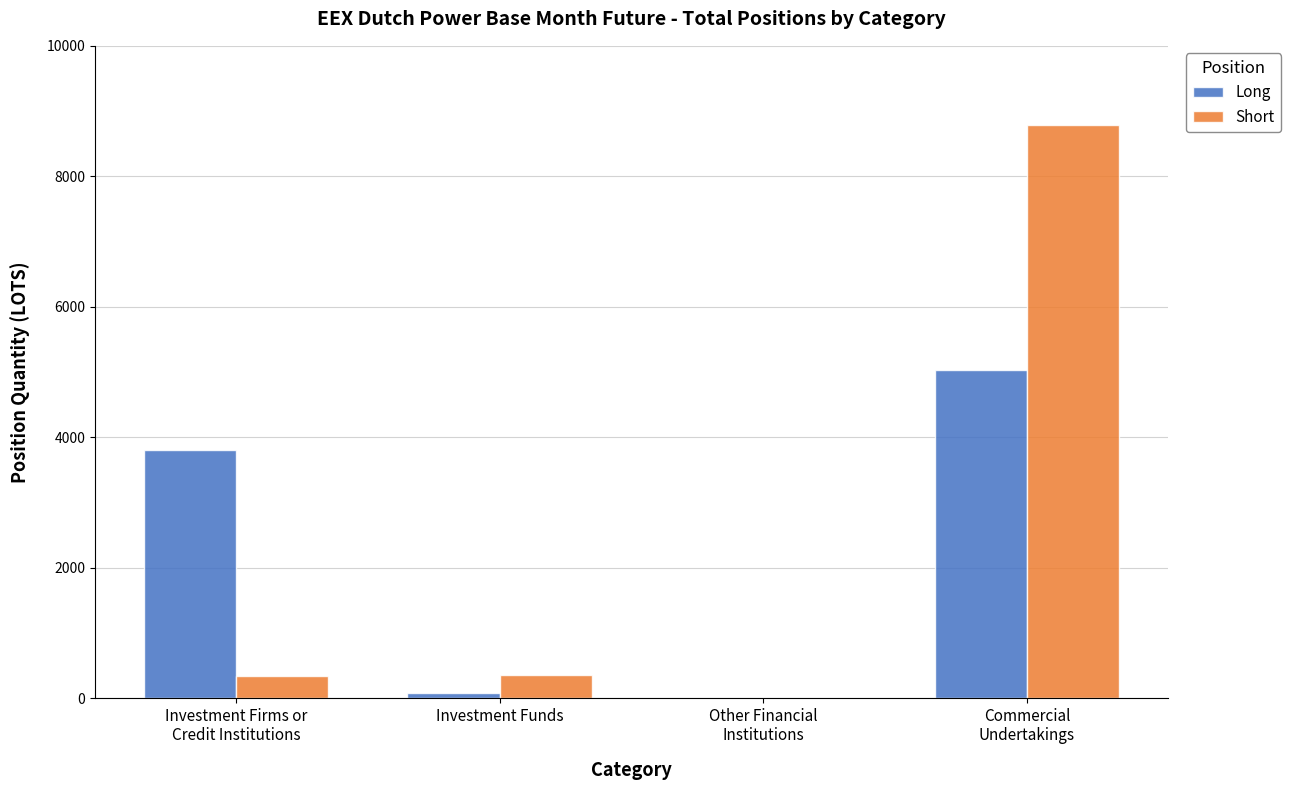

At which label does Long first exceed 3801?

Investment Firms or
Credit Institutions